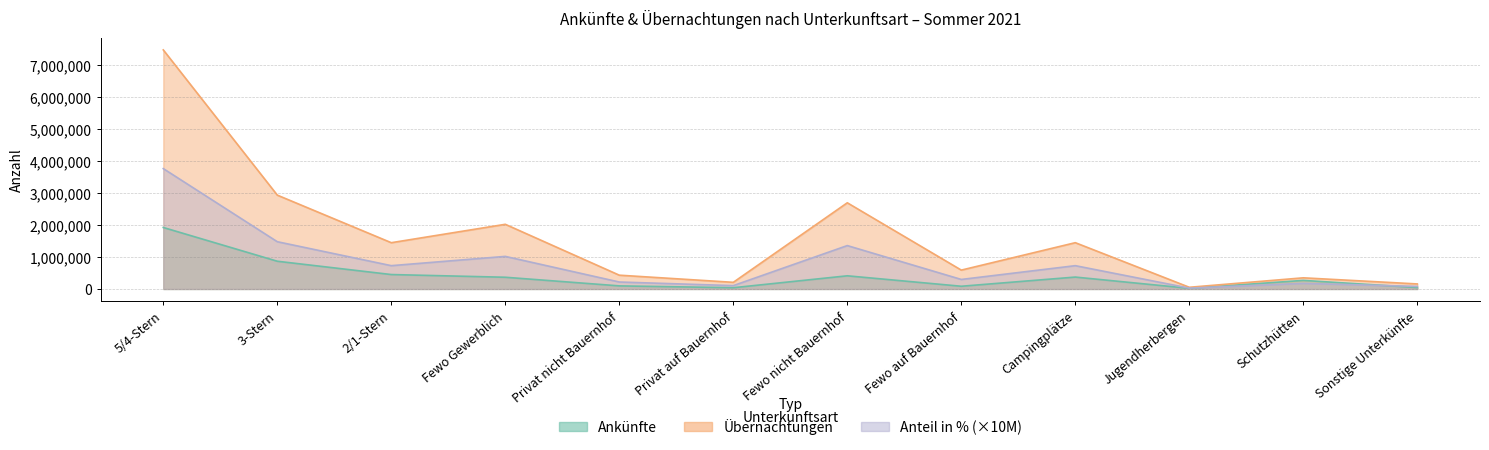

Reading right to left, what are all the values shown in this chart?

Ankünfte: Sonstige Unterkünfte=44205.0	Schutzhütten=267591.0	Jugendherbergen=19509.0	Campingplätze=371307.0	Fewo auf Bauernhof=84395.0	Fewo nicht Bauernhof=411013.0	Privat auf Bauernhof=38488.0	Privat nicht Bauernhof=96014.0	Fewo Gewerblich=365805.0	2/1-Stern=450414.0	3-Stern=866628.0	5/4-Stern=1921941.0
Übernachtungen: Sonstige Unterkünfte=156793.0	Schutzhütten=347935.0	Jugendherbergen=52365.0	Campingplätze=1446550.0	Fewo auf Bauernhof=589142.0	Fewo nicht Bauernhof=2694018.0	Privat auf Bauernhof=207014.0	Privat nicht Bauernhof=430528.0	Fewo Gewerblich=2021193.0	2/1-Stern=1446192.0	3-Stern=2933566.0	5/4-Stern=7473762.0
Anteil in %: Sonstige Unterkünfte=79000.0	Schutzhütten=175000.0	Jugendherbergen=26000.0	Campingplätze=728000.0	Fewo auf Bauernhof=297000.0	Fewo nicht Bauernhof=1356000.0	Privat auf Bauernhof=104000.0	Privat nicht Bauernhof=217000.0	Fewo Gewerblich=1018000.0	2/1-Stern=728000.0	3-Stern=1477000.0	5/4-Stern=3763000.0